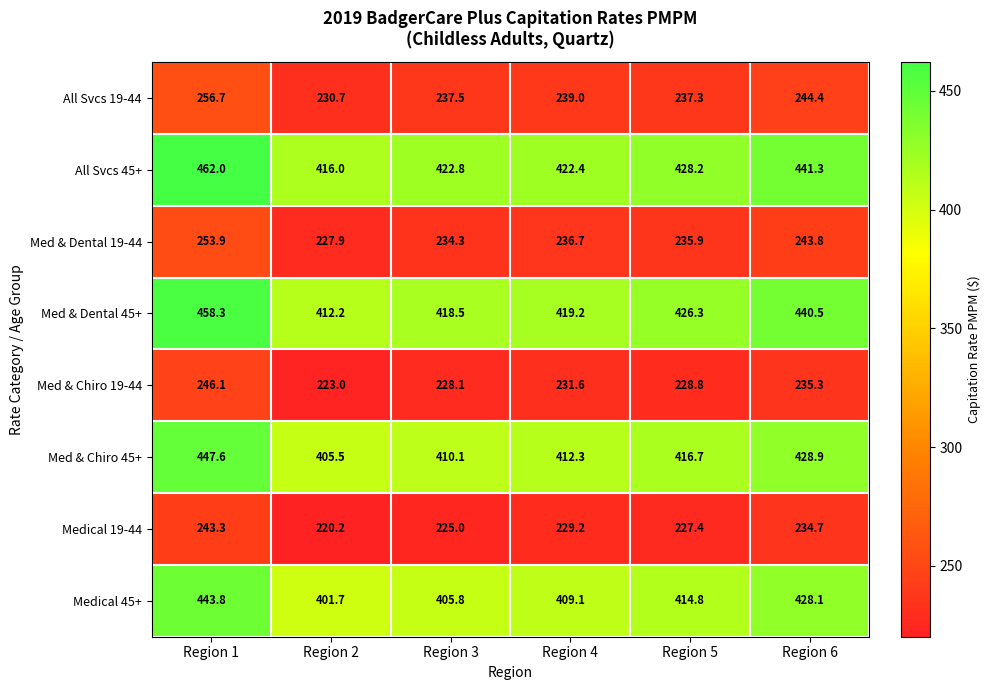

At Region 5, list the series in order from largest to smallest.

All Svcs 45+, Med & Dental 45+, Med & Chiro 45+, Medical 45+, All Svcs 19-44, Med & Dental 19-44, Med & Chiro 19-44, Medical 19-44